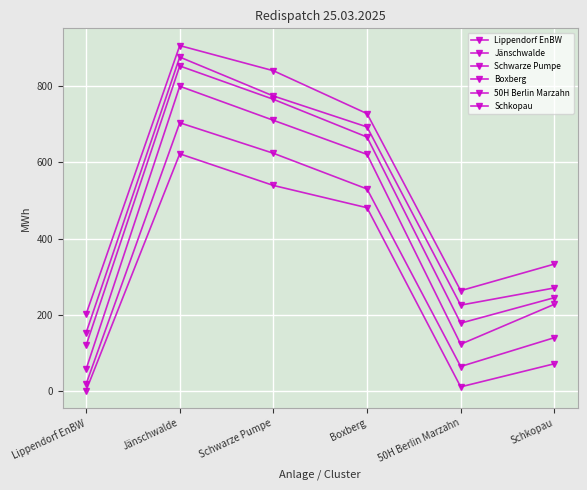

At how many categories does at least one series exceed 736?

2